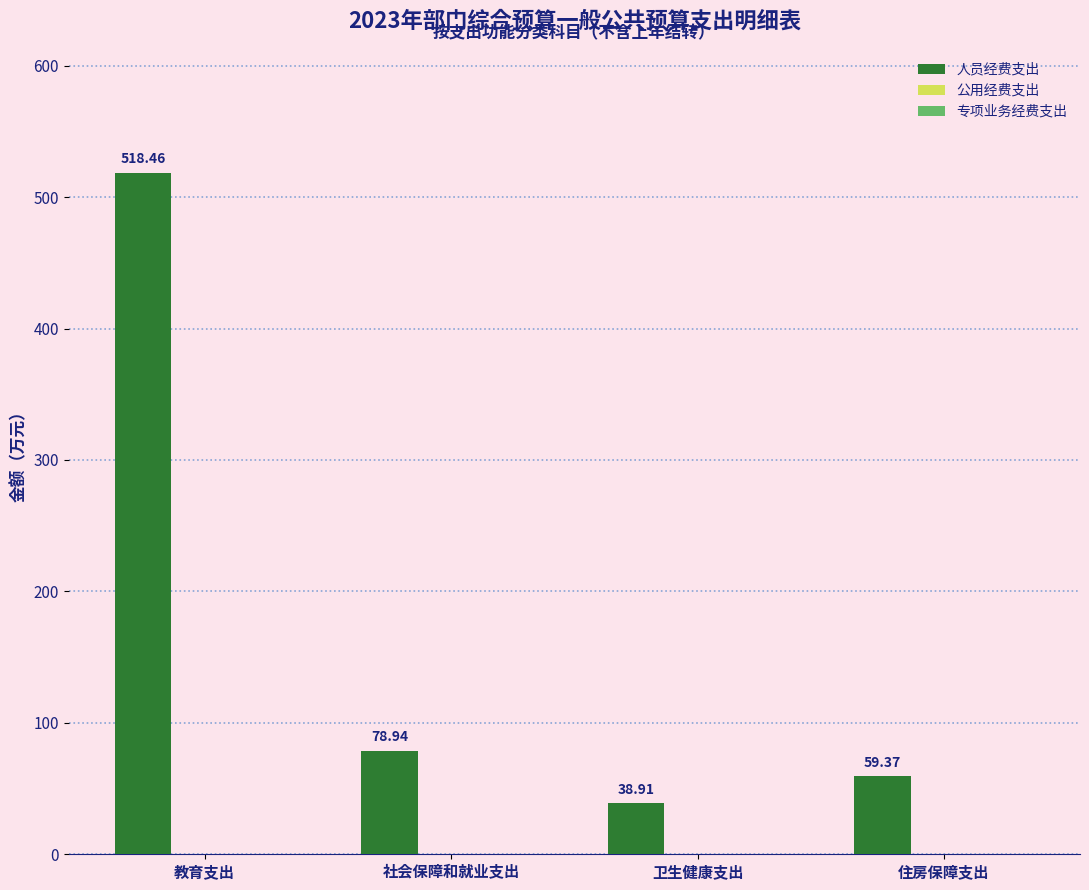

What is the label of the 3rd bar from the right?

社会保障和就业支出